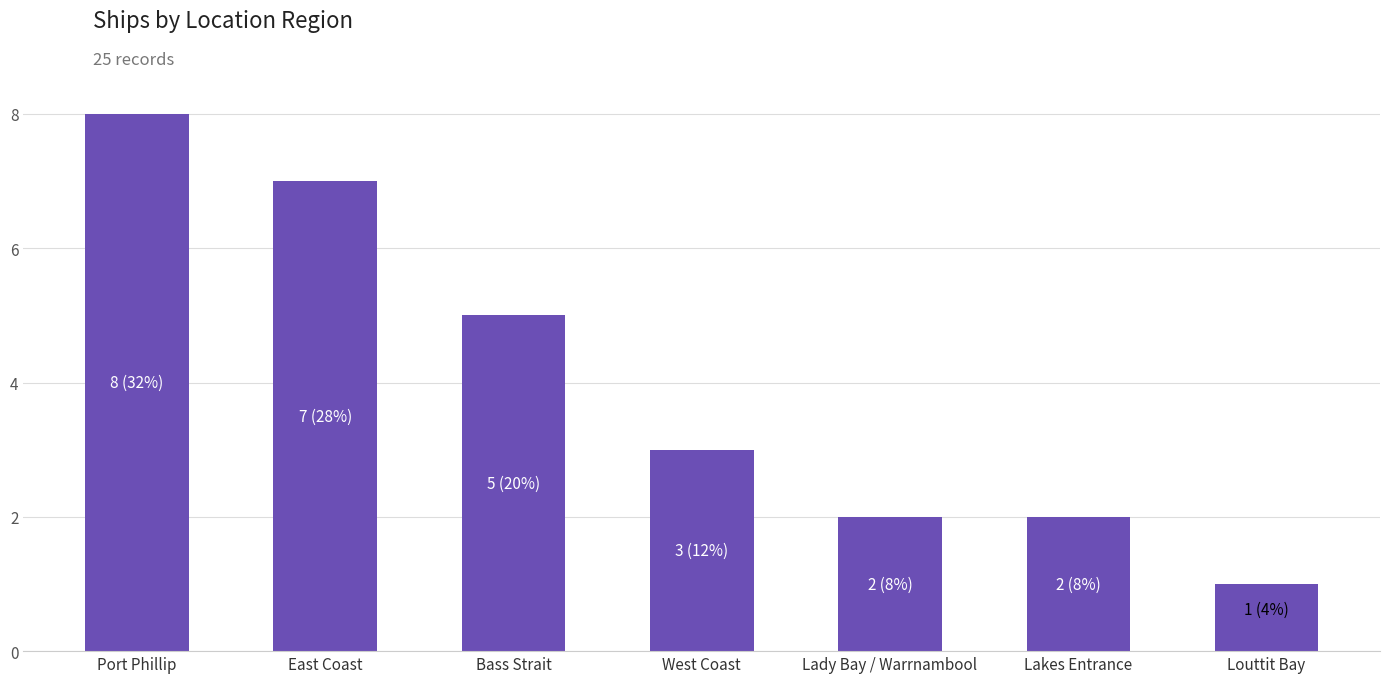

Which category has the highest value across all series?

Port Phillip